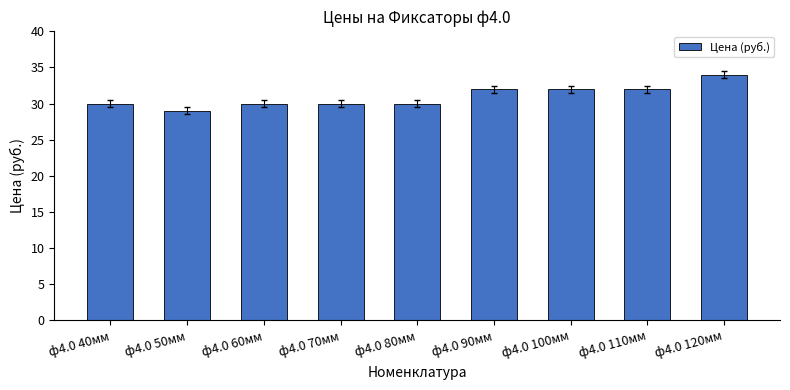

Approximately how many times larger is the value at ф4.0 70мм compared to ф4.0 60мм?

1.0